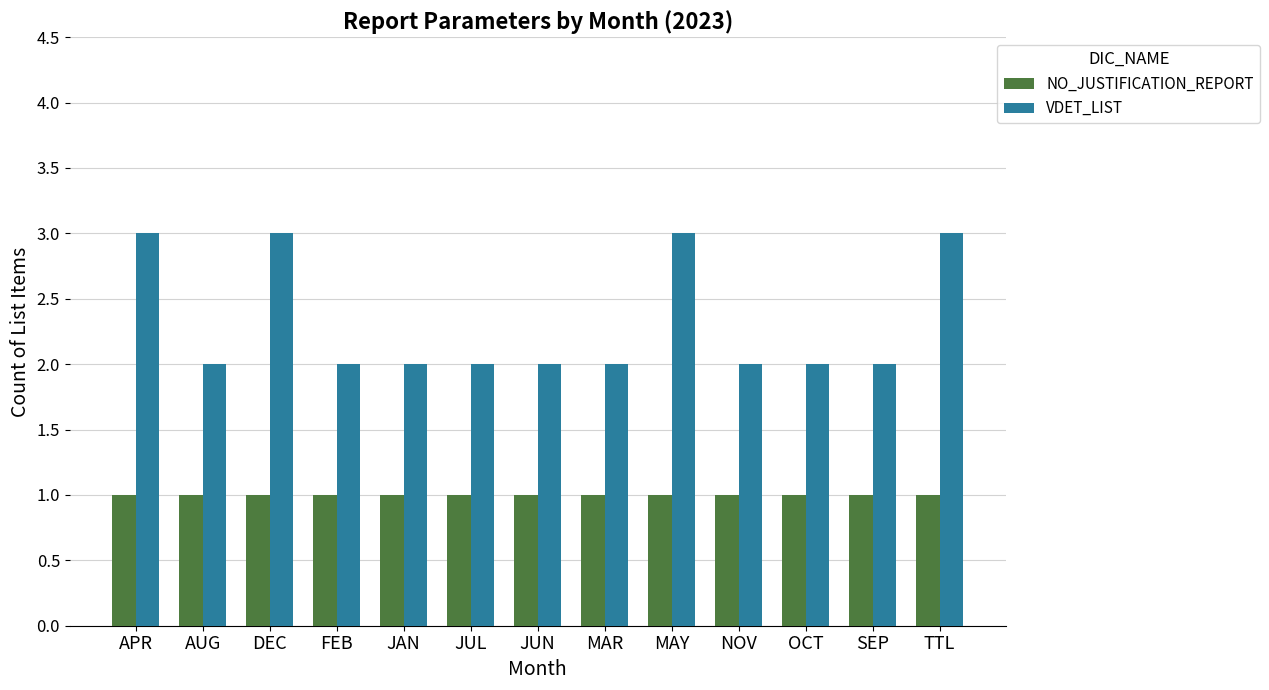

Which series changed the most between DEC and FEB?

VDET_LIST